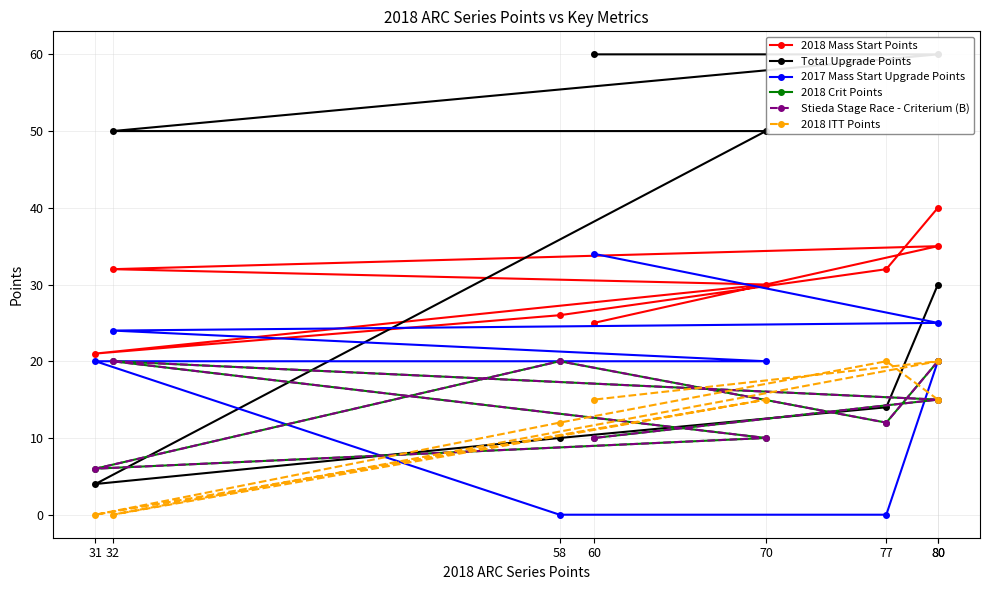

Between 80 and 58, which series saw the biggest shift?

Total Upgrade Points